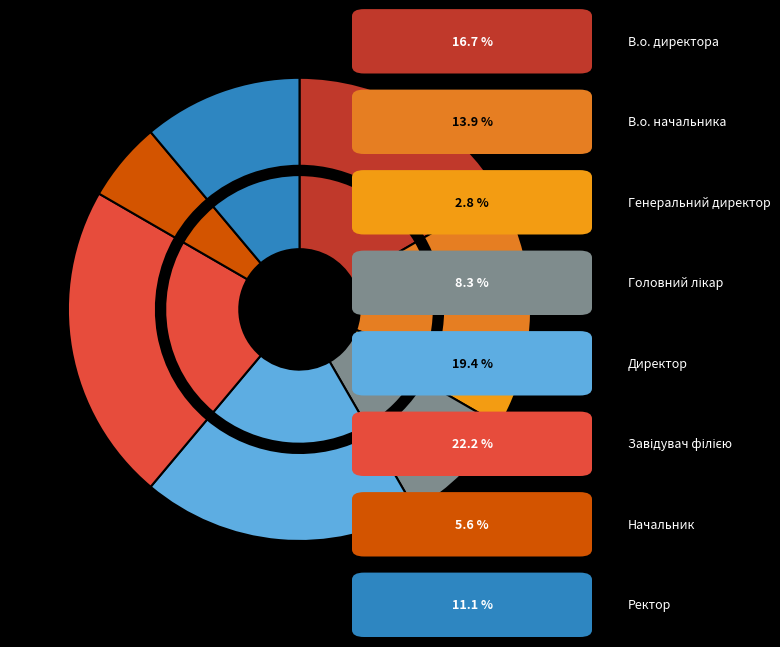

Is it true that В.о. директора is 17% of the pie?

True